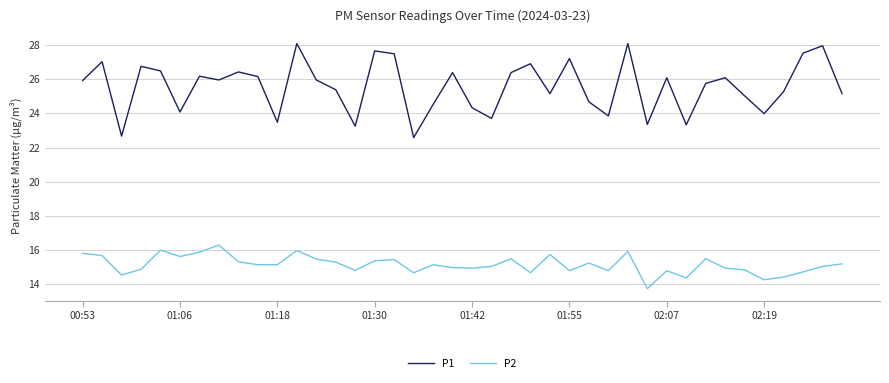

What is the greatest value displayed?

28.1